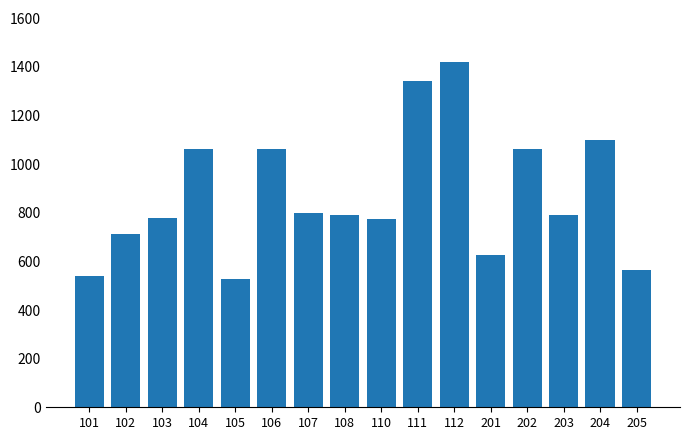

What is the change in value from 105 to 107?

+272.2